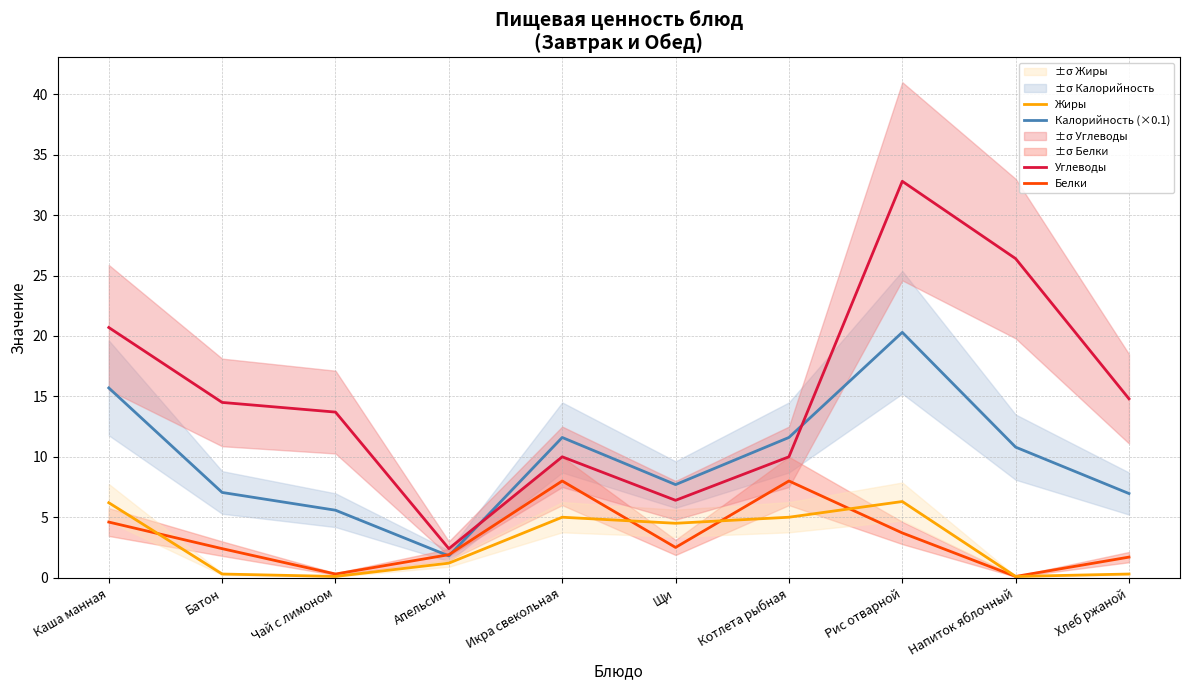

How many data points does each series have?

10